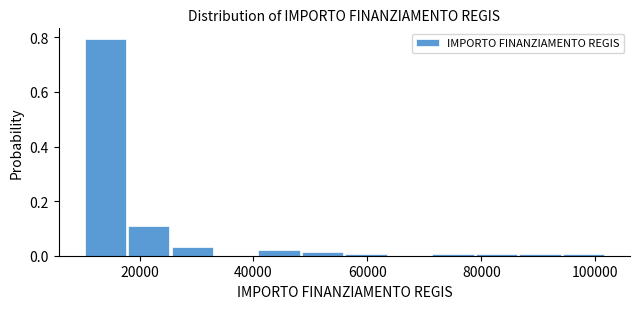

Around what value on the x-axis is the tallest bar? Give the approximate position of its centre, as read against the axis.

14000